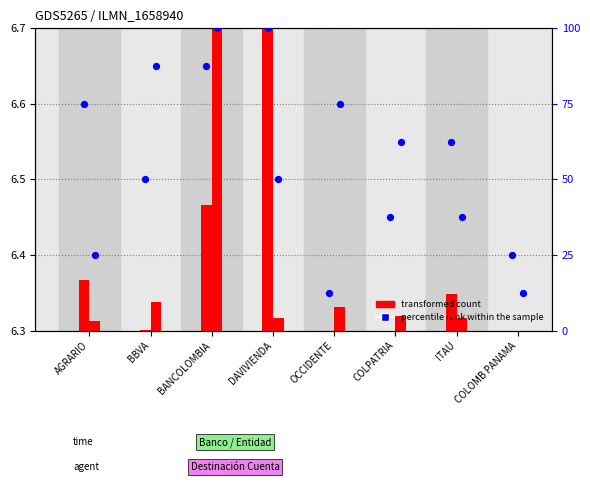

At how many categories does at least one series exceed 10?

8